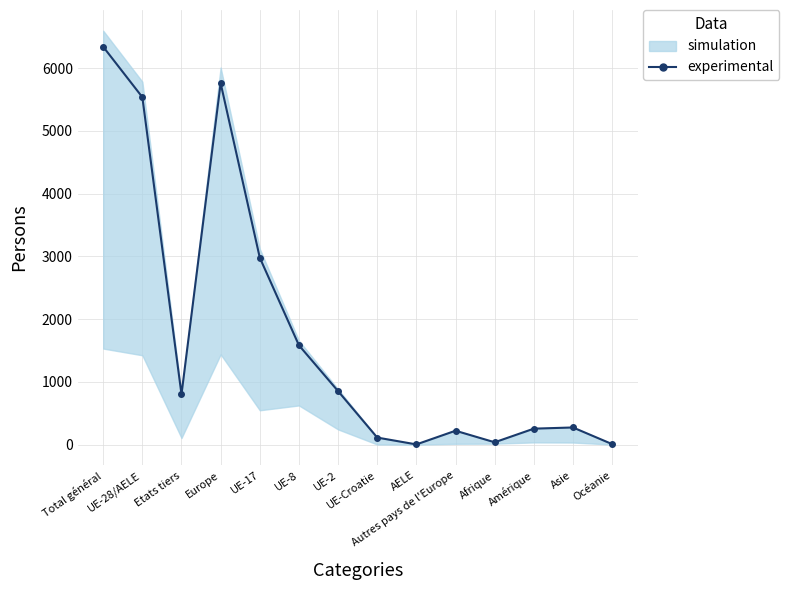

How many interior local peaks (higher than both neighbors) does the data have?

3